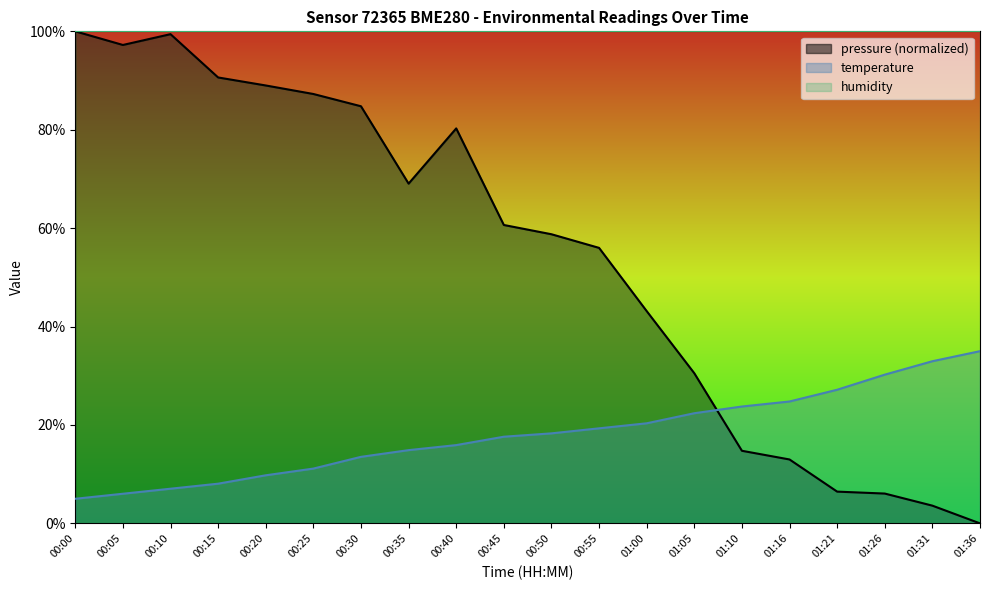

At which category is the sum across all series the highest?

00:10